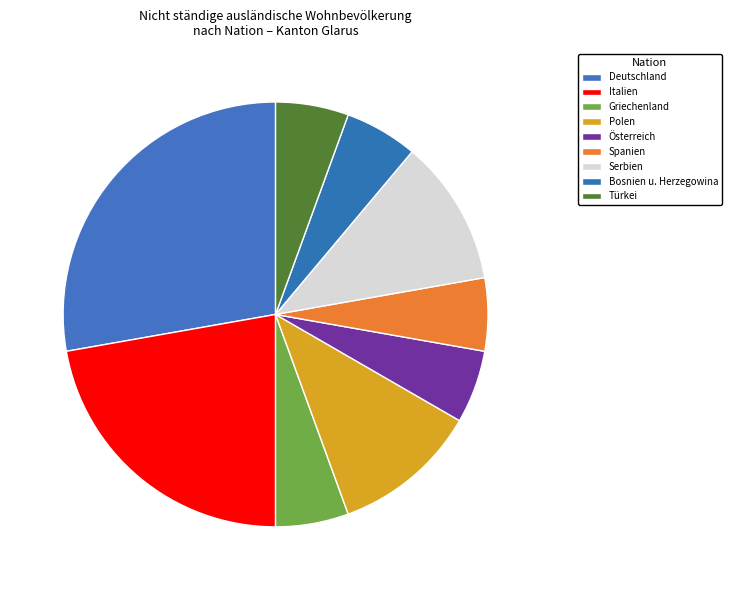

Combined, do Serbien and Polen account for over 50%?

No